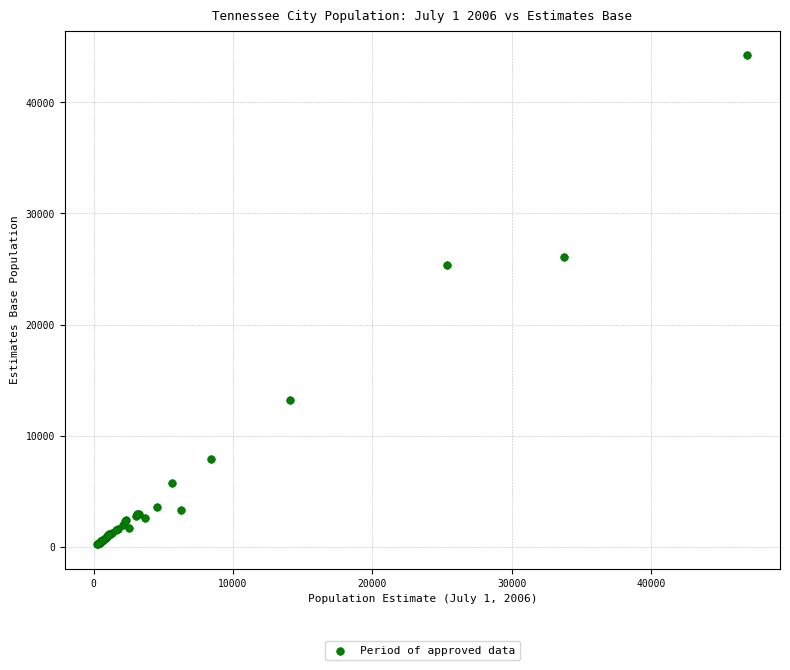

What Y value in the scatter plot is closest to 22237?

25401